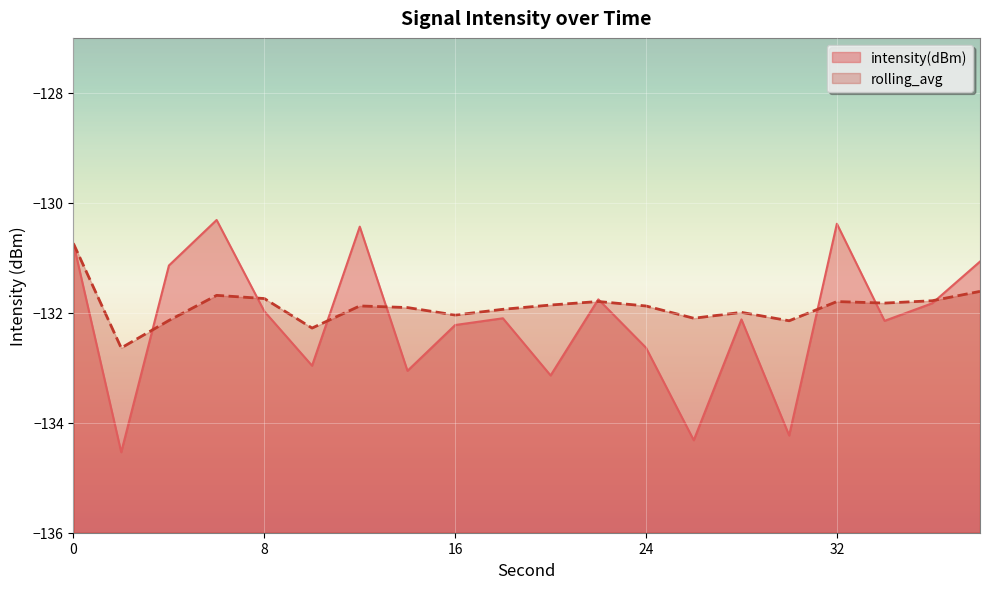

In intensity(dBm), how many points are lower than both neighbors (excluding endpoints)?

7